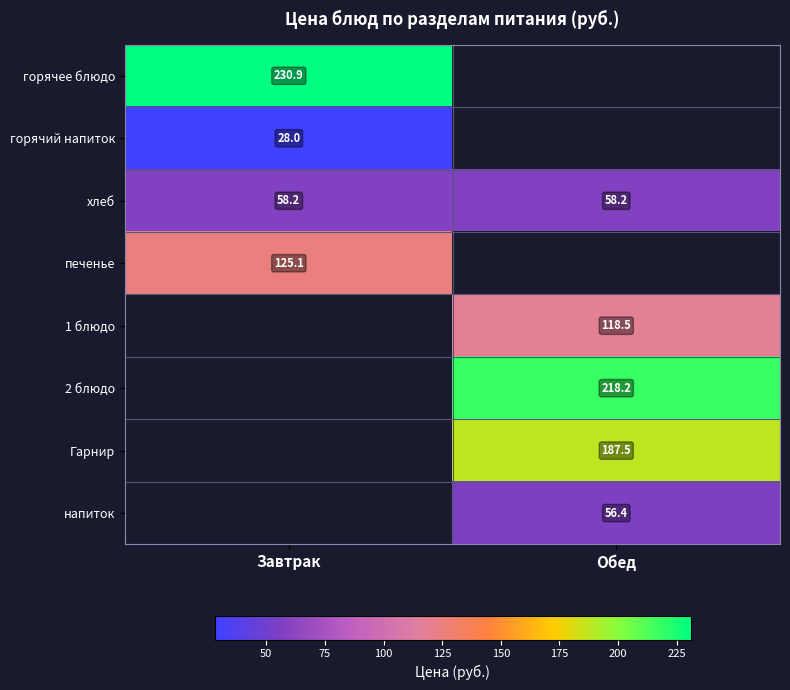

Which series has the largest total across all categories?

хлеб